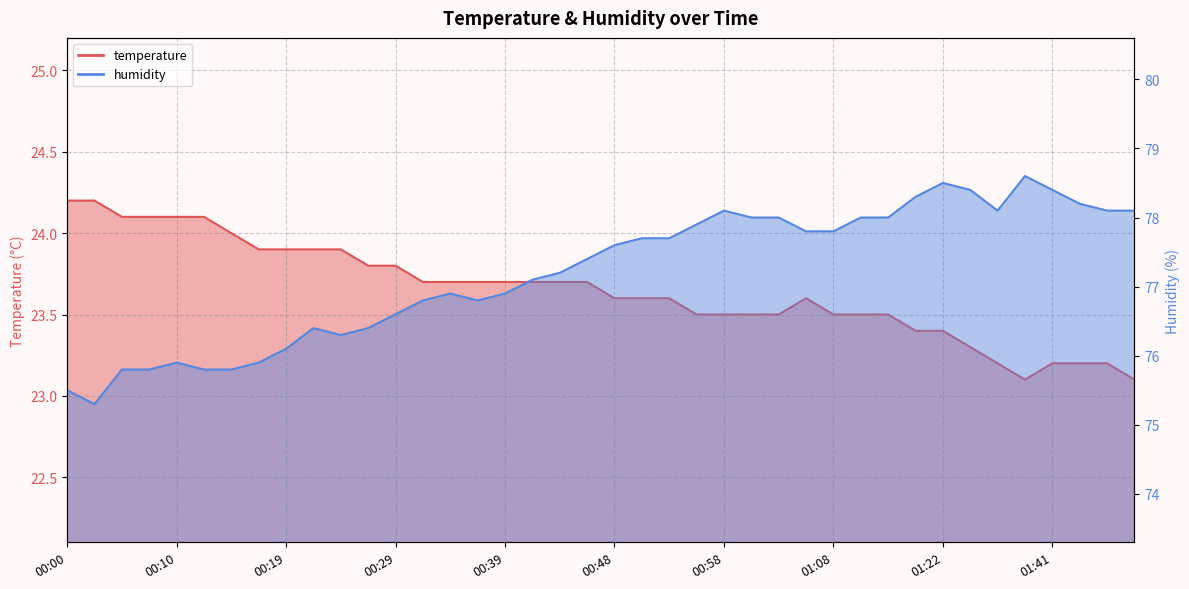

What are all the series names shown in the legend?

temperature, humidity